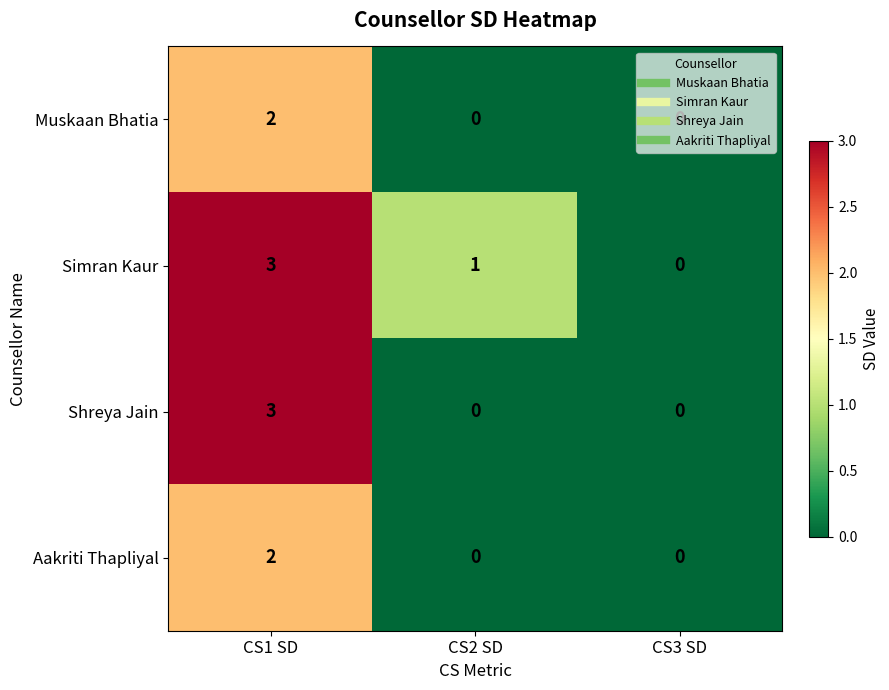

What is the sum of all Shreya Jain values?

3